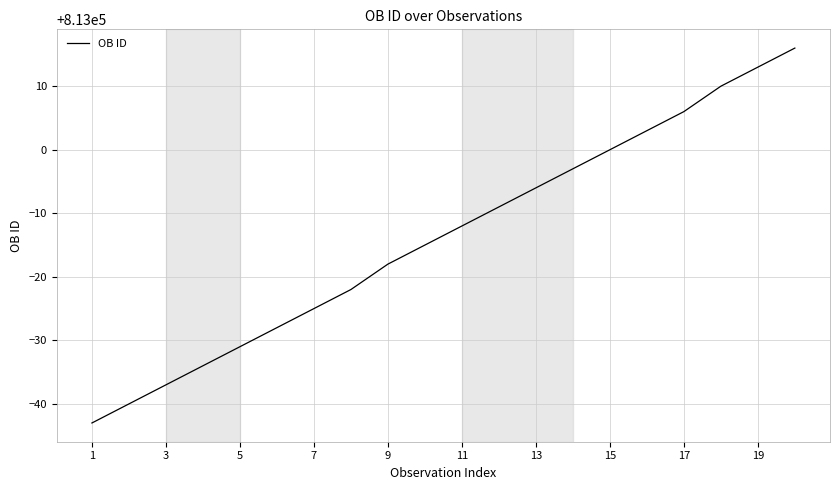

What is the average value?

812986